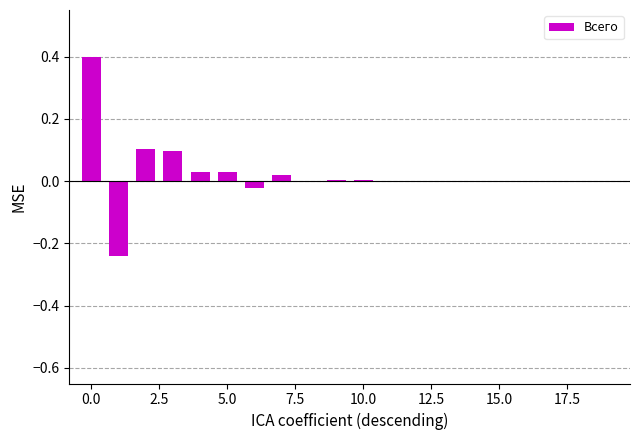

Does the chart contain stacked bars?

No